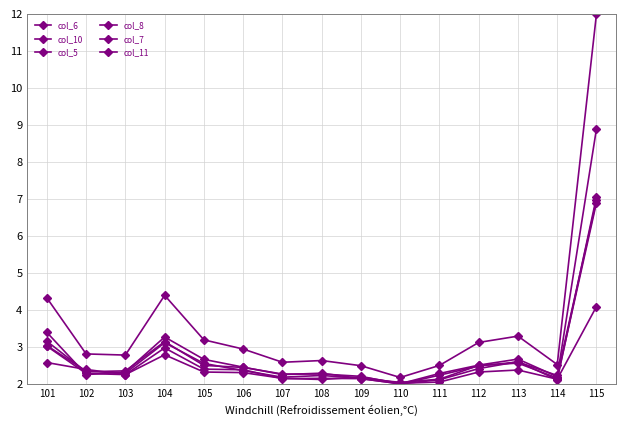

How many lines are shown in the chart?

6